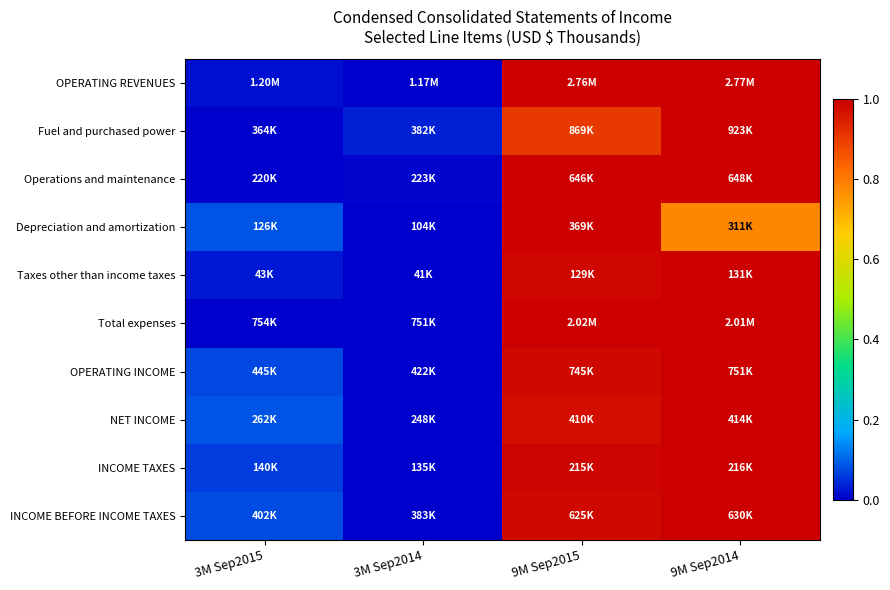

At how many categories does at least one series exceed 0?

4